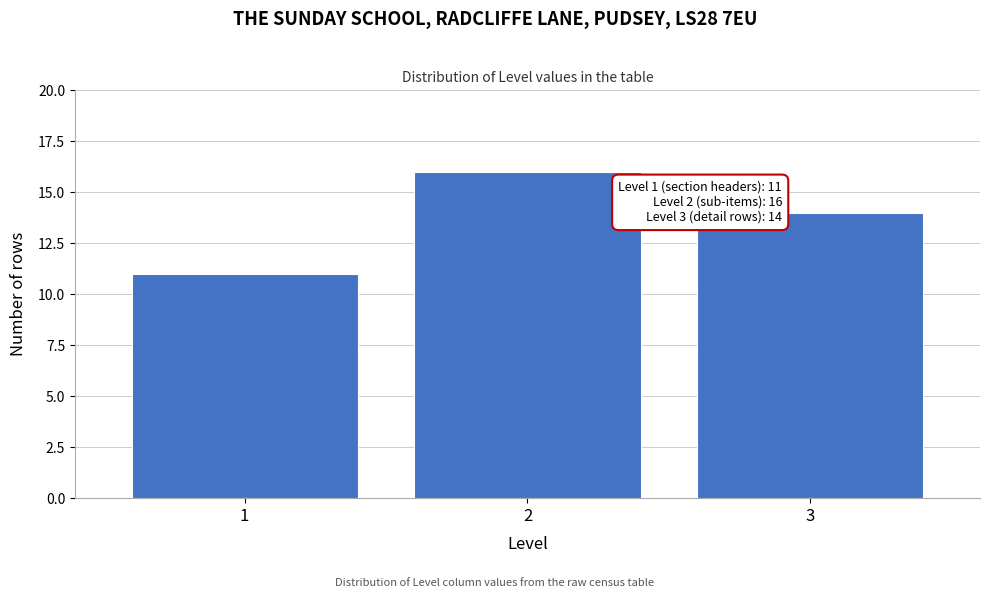

Over which range of the x-axis is the bar tallest?

1.5 to 2.5